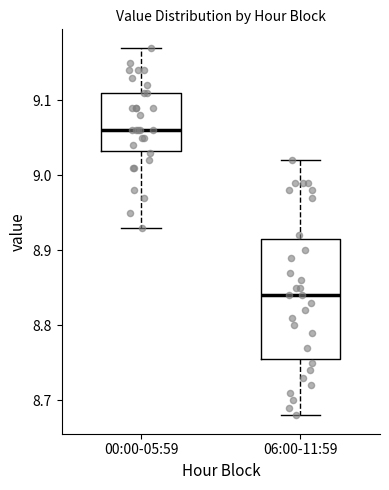

Reading left to right, read every box against the y-axis: the position of its median line, the range the box covers, and the ends of its whiskers. The values are not printed on the chart, so give them approximately, as read against the axis.

00:00-05:59: median 9.06, box 9.03 to 9.11, whiskers 8.93 to 9.17
06:00-11:59: median 8.84, box 8.76 to 8.92, whiskers 8.68 to 9.02